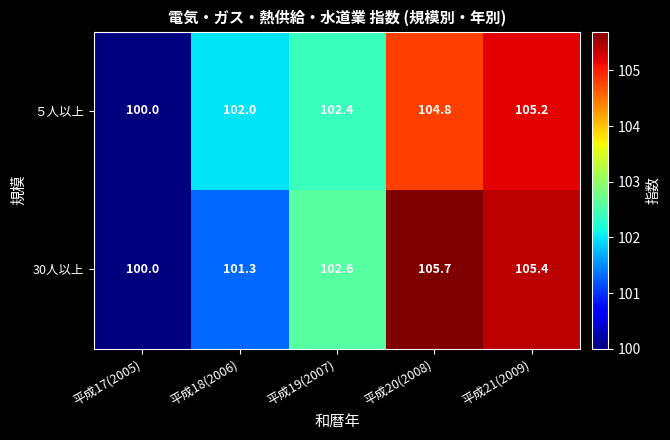

What is the total value across all series at 平成17(2005)?

200.0